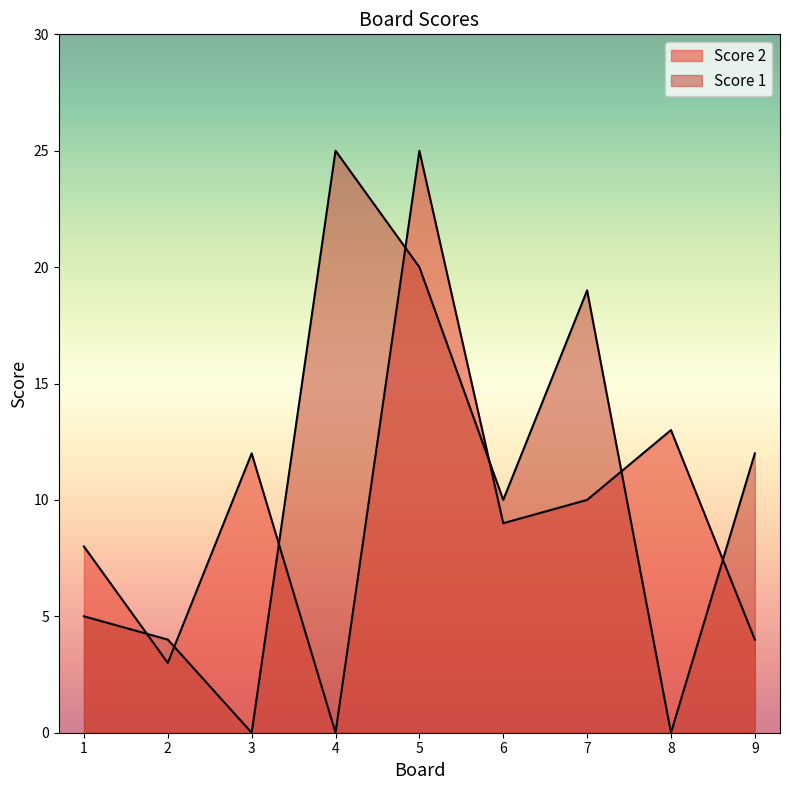

List the series in order of their peak value, highest first.

Score 2, Score 1